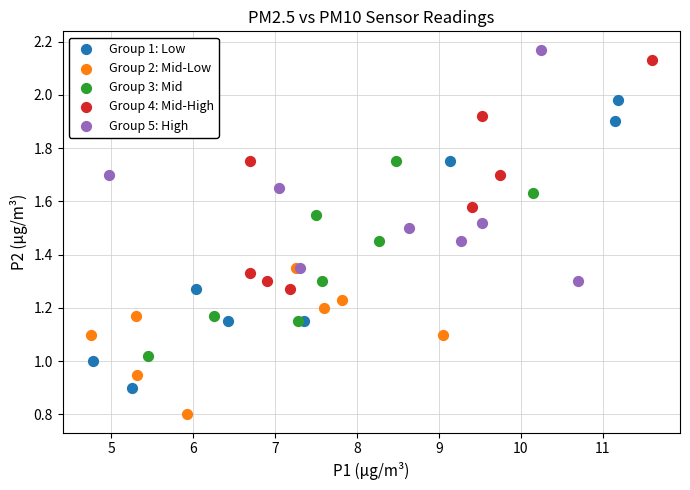

Which series has the largest Y range (max minus min)?

Group 1: Low